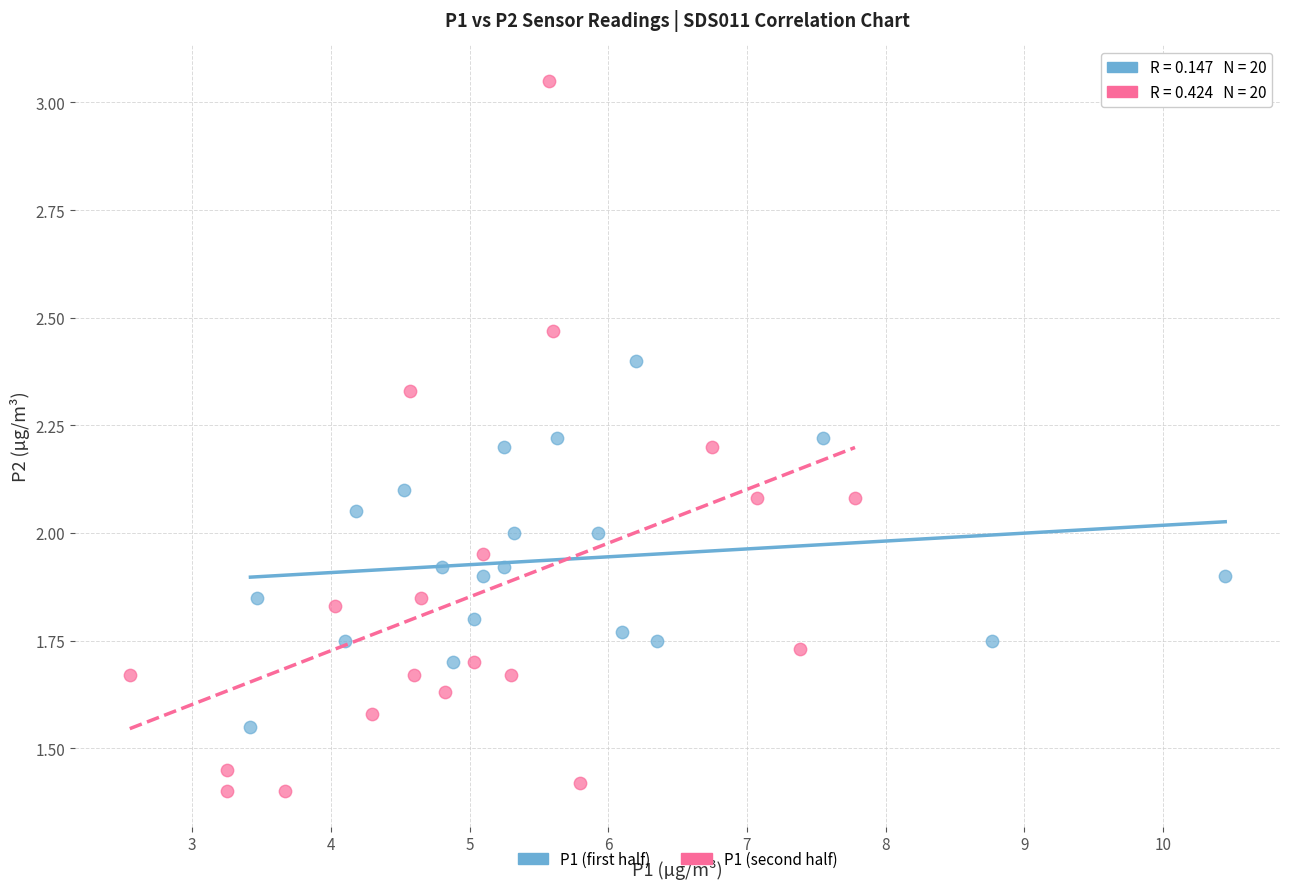

Which series has the widest spread of Y values?

P1 (second half)